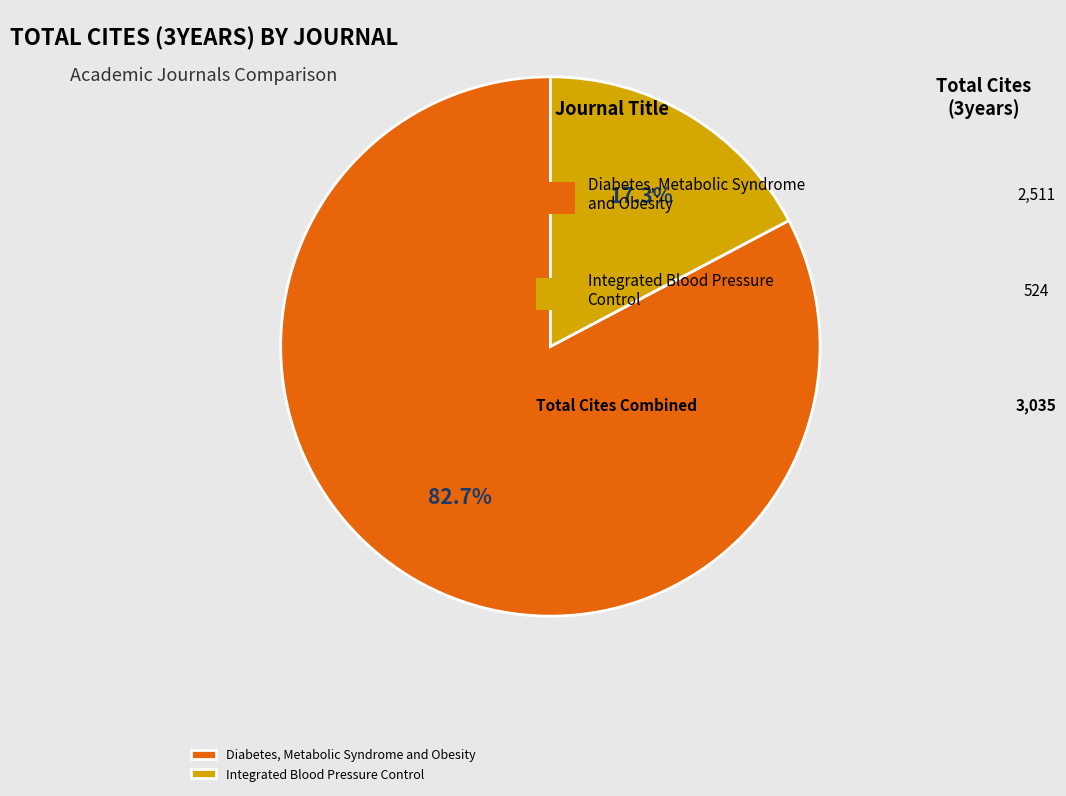

Rank the categories by value from highest to lowest.

Diabetes, Metabolic Syndrome and Obesity, Integrated Blood Pressure Control